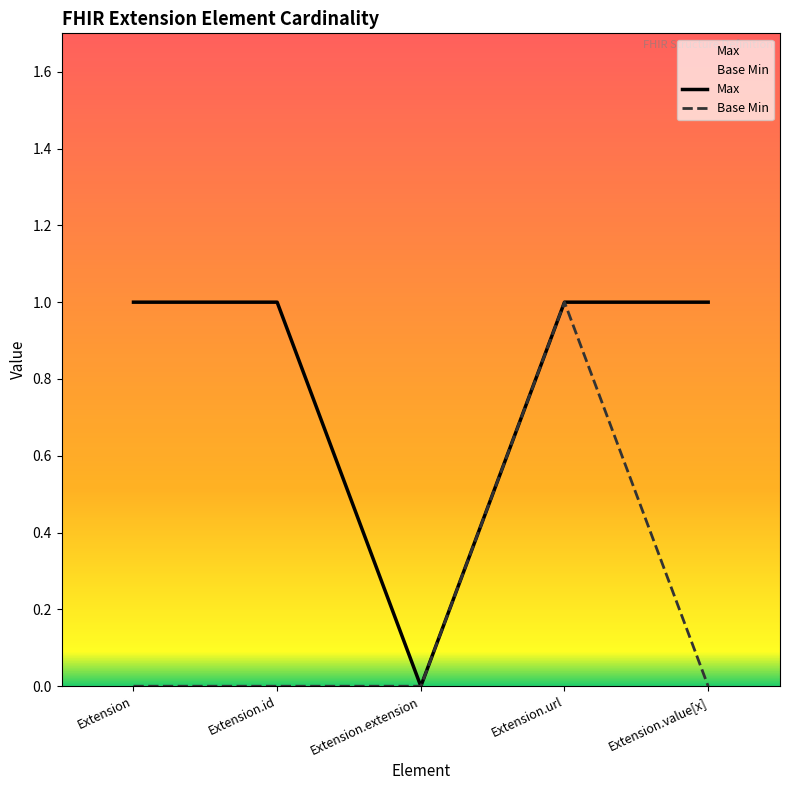

What is the difference between the highest and lowest values at Extension.id?

1